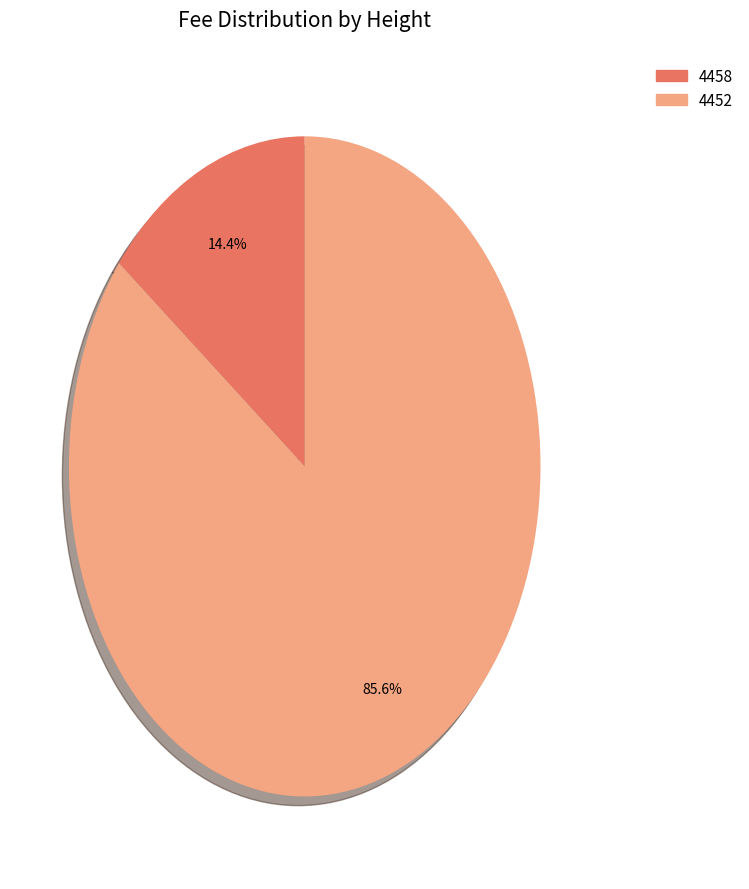

Combined, do 4452 and 4458 account for over 50%?

Yes